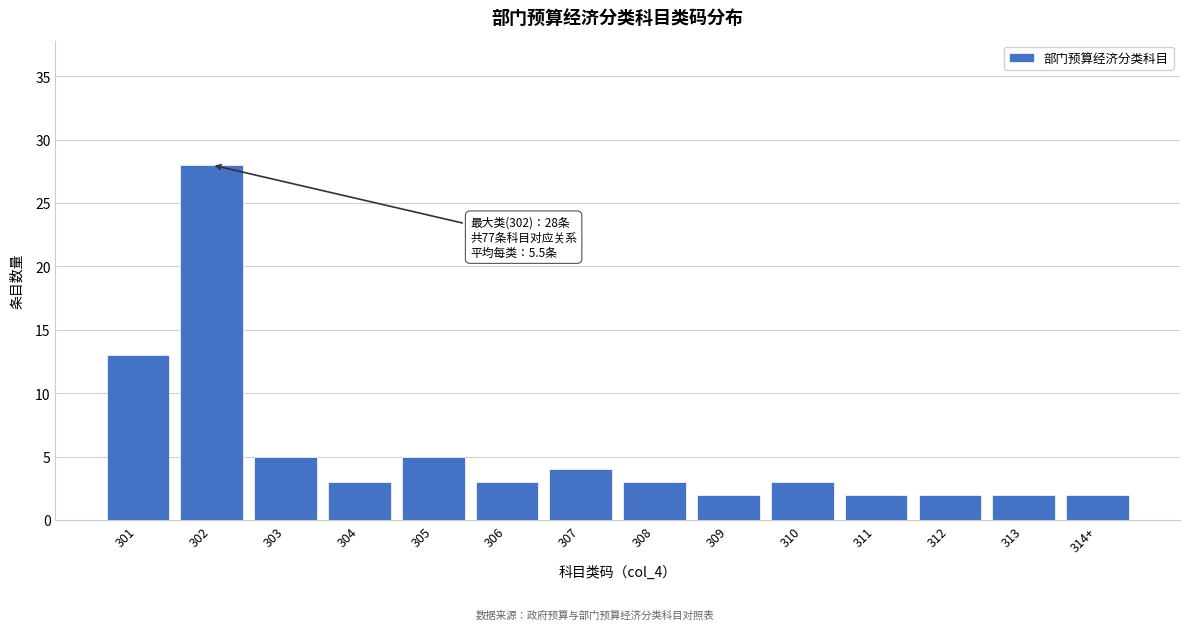

Reading left to right, list all the values displayed in this chart.

13	28	5	3	5	3	4	3	2	3	2	2	2	2